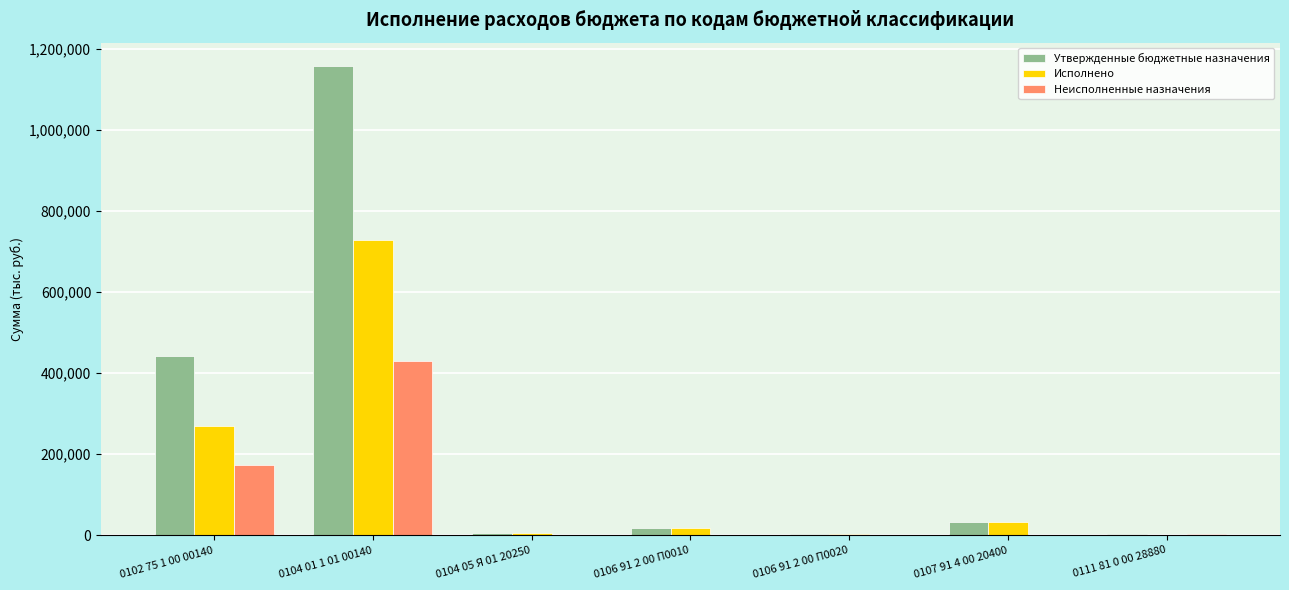

What is the greatest value displayed?

1156992.0